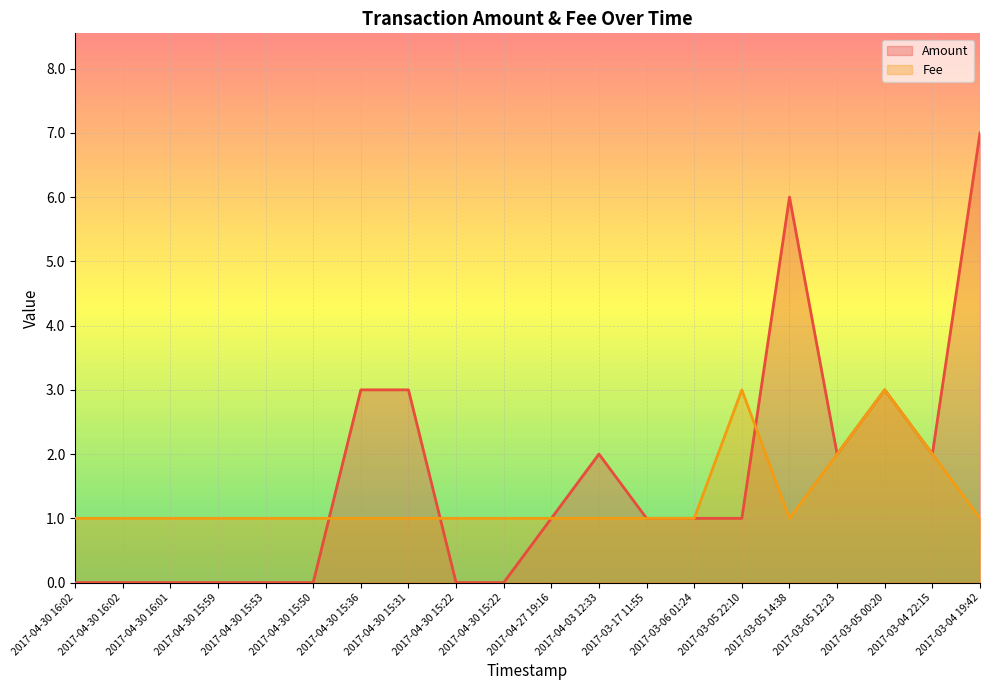

How many lines are shown in the chart?

2